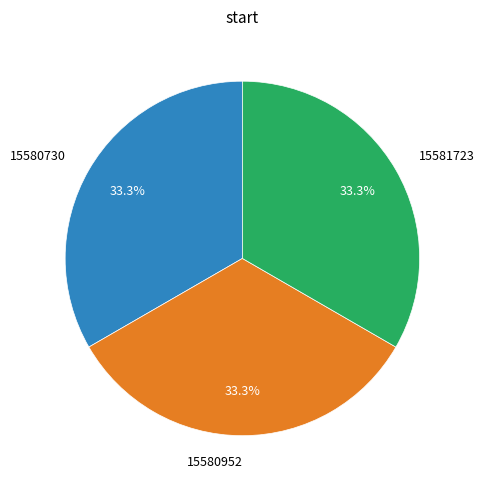

What percentage is the 15580730 slice, to the nearest percent?

33%